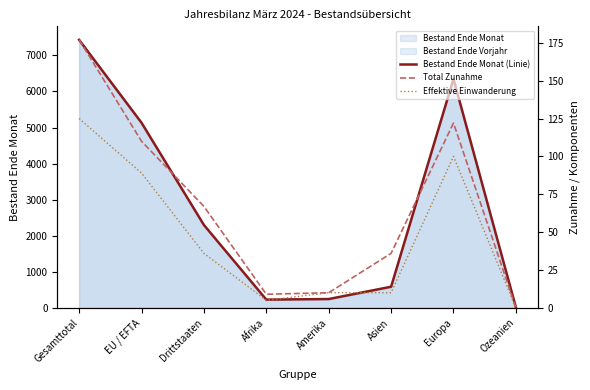

Reading left to right, extract all data points from this chart.

Bestand Ende Monat (Linie): 7430	5132	2298	229	245	586	6348	15
Total Zunahme: 177	110	67	9	10	36	122	0
Effektive Einwanderung: 125	89	36	5	10	10	100	0